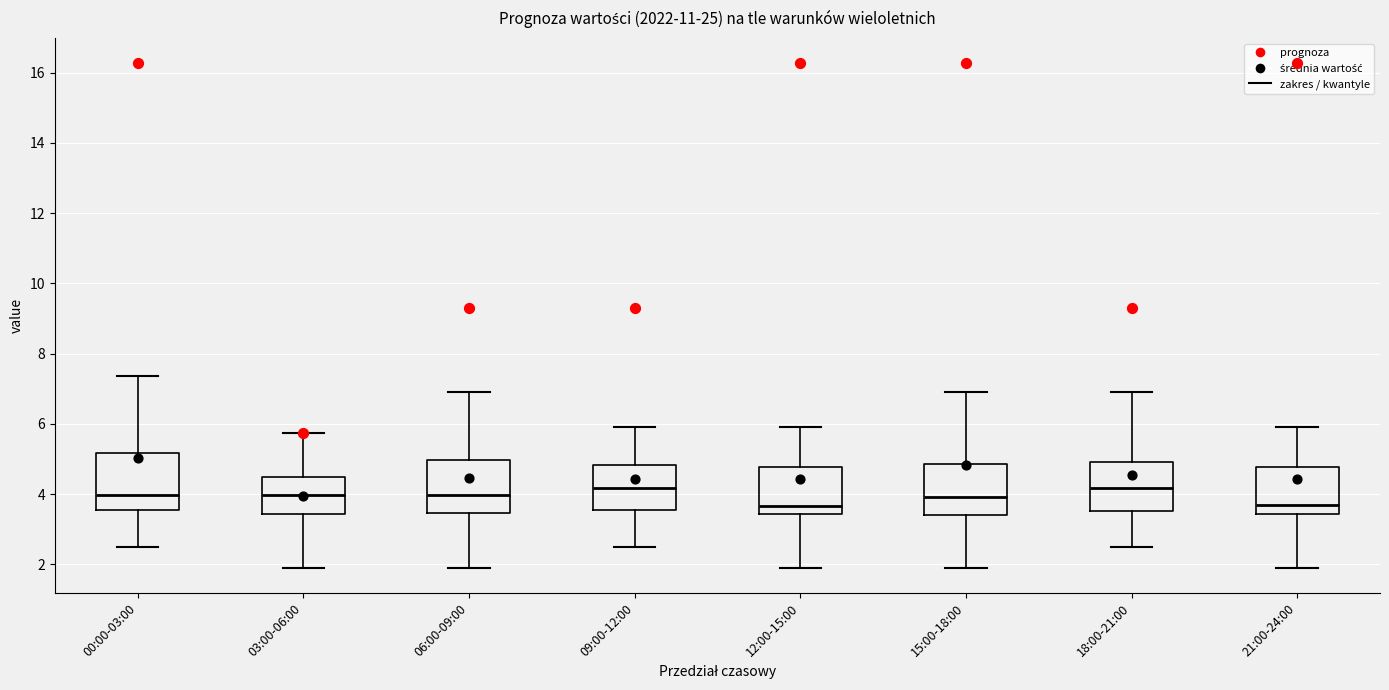

Reading left to right, transcribe this box plot: for each box, give where its median line is, the range the box spans, and where its two whiskers end, as read against the y-axis. The values are not printed on the chart, so give them approximately, as read against the axis.

00:00-03:00: median 4.0, box 3.6 to 5.2, whiskers 2.6 to 7.4
03:00-06:00: median 4.0, box 3.4 to 4.4, whiskers 2.0 to 5.8
06:00-09:00: median 4.0, box 3.4 to 5.0, whiskers 2.0 to 7.0
09:00-12:00: median 4.2, box 3.6 to 4.8, whiskers 2.6 to 6.0
12:00-15:00: median 3.6, box 3.4 to 4.8, whiskers 2.0 to 6.0
15:00-18:00: median 4.0, box 3.4 to 4.8, whiskers 2.0 to 7.0
18:00-21:00: median 4.2, box 3.6 to 5.0, whiskers 2.6 to 7.0
21:00-24:00: median 3.6, box 3.4 to 4.8, whiskers 2.0 to 6.0